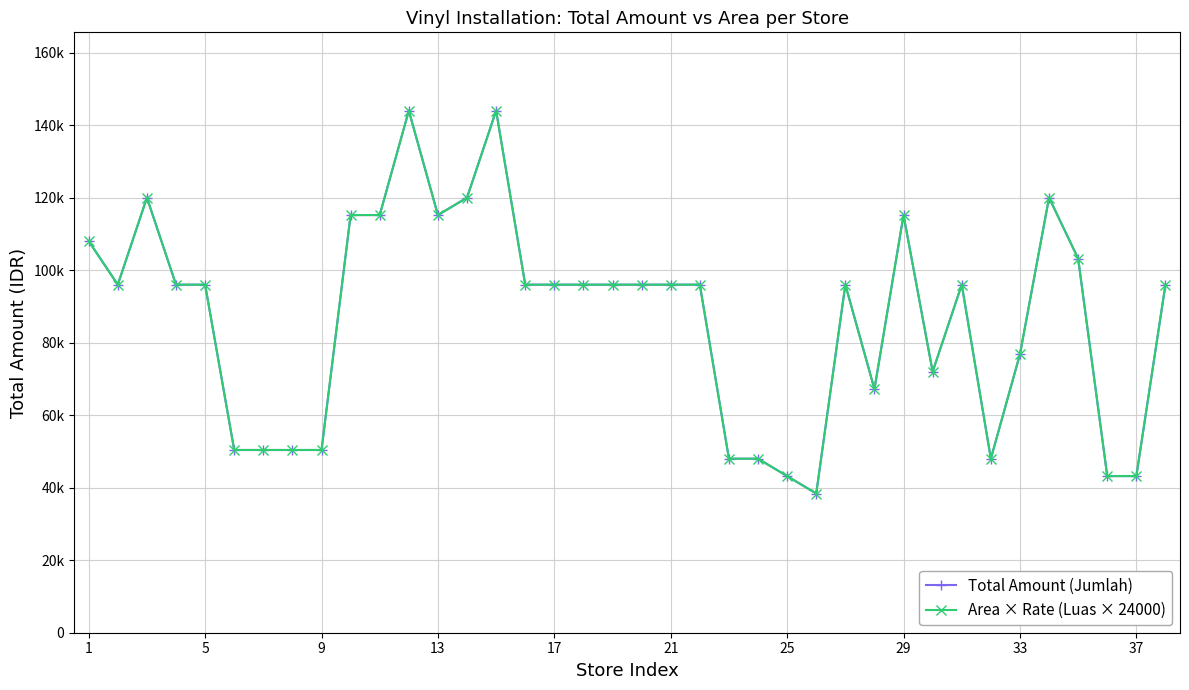

What is the maximum value shown in the chart?

144000